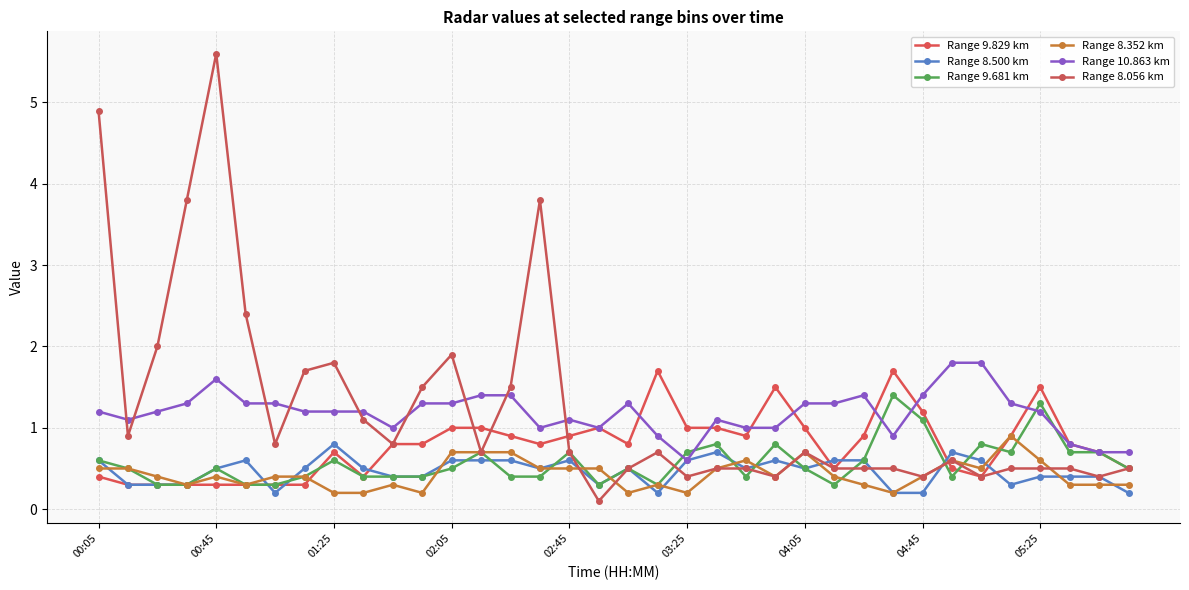

How many lines are shown in the chart?

6